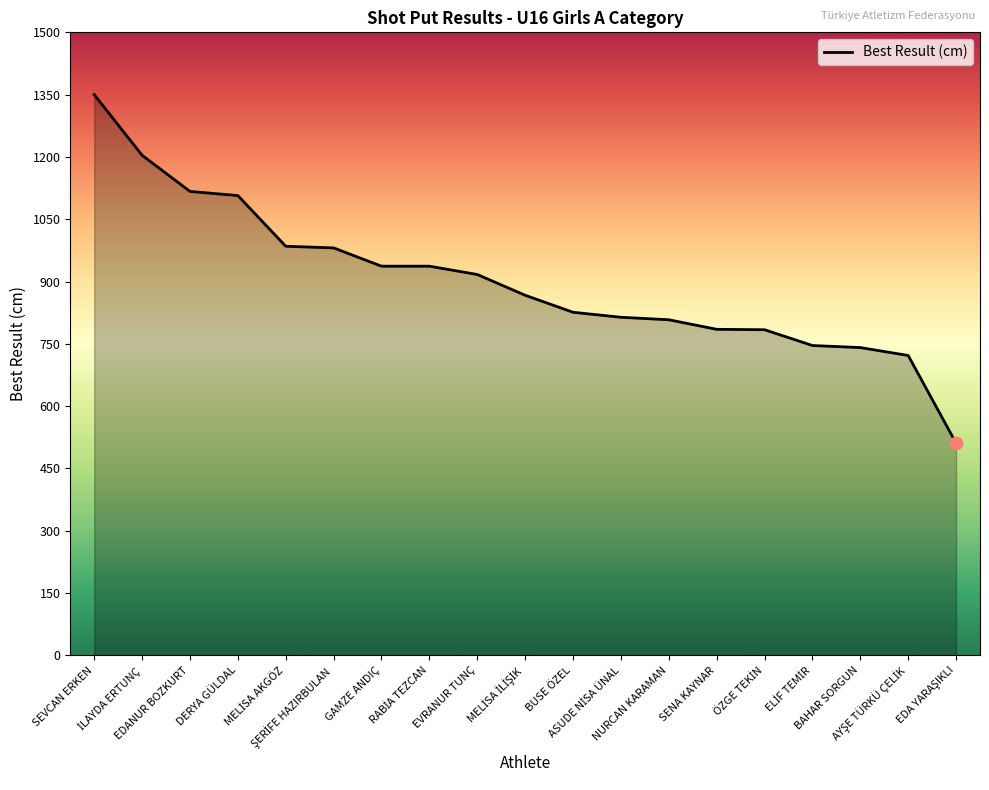

What is the change in value from EDANUR BOZKURT to NURCAN KARAMAN?

-309